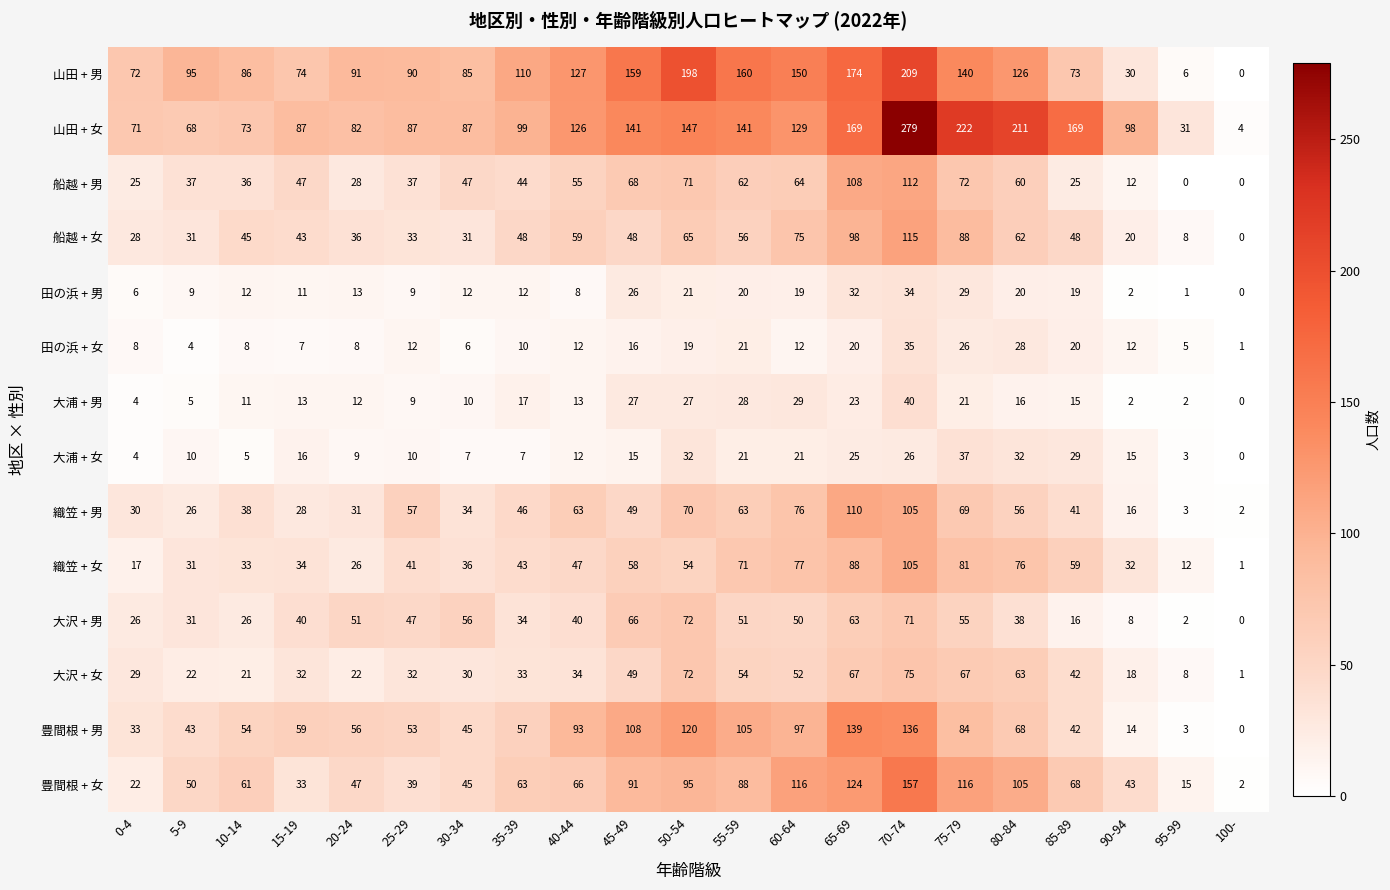

At which label does 豊間根 + 男 first exceed 57?

15-19